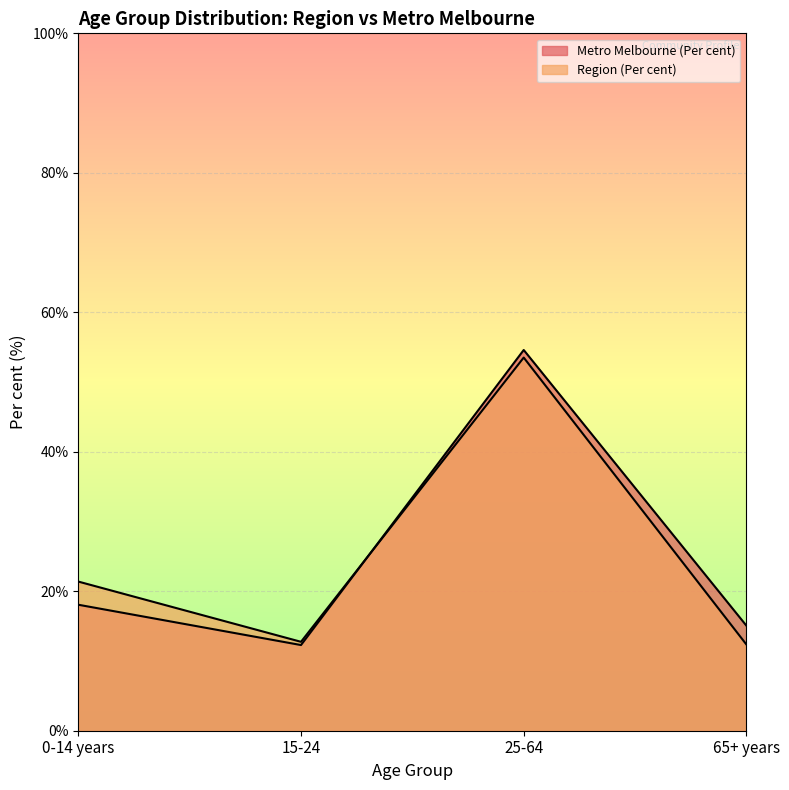

List the series in order of their overall mean, lowest first.

Region (Per cent), Metro Melbourne (Per cent)